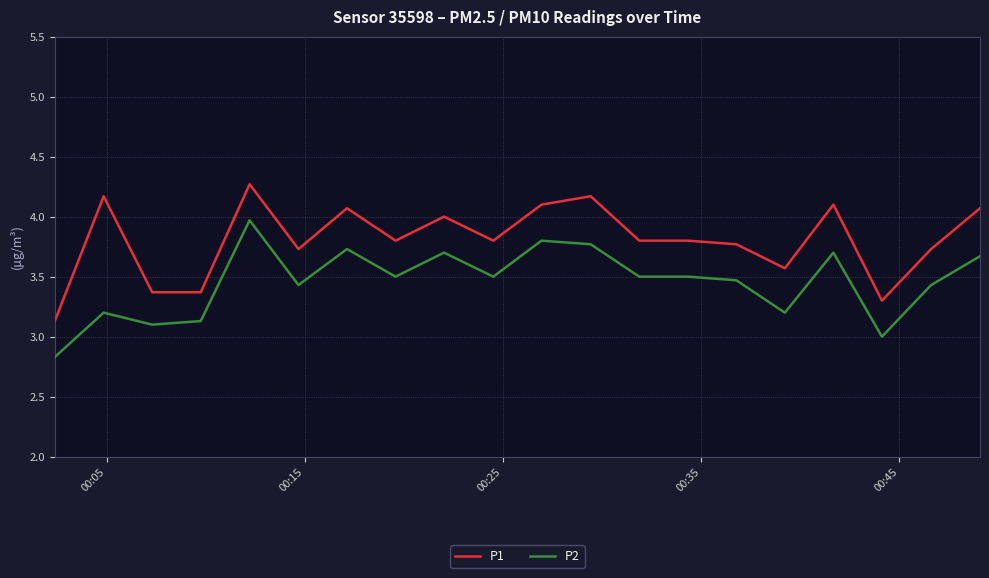

What is the maximum value for P1?

4.3